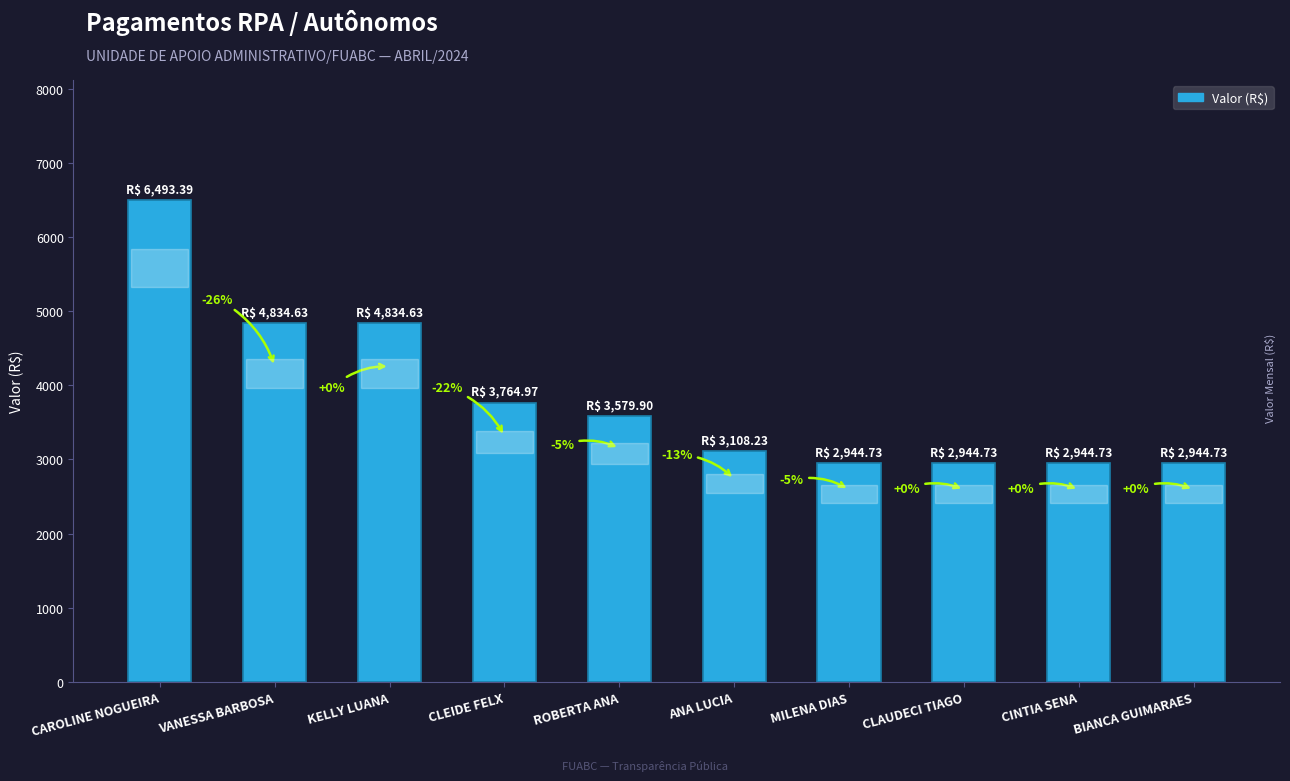

The chart shows a value of 11107.8 at CAROLINE NOGUEIRA. True or false?

False